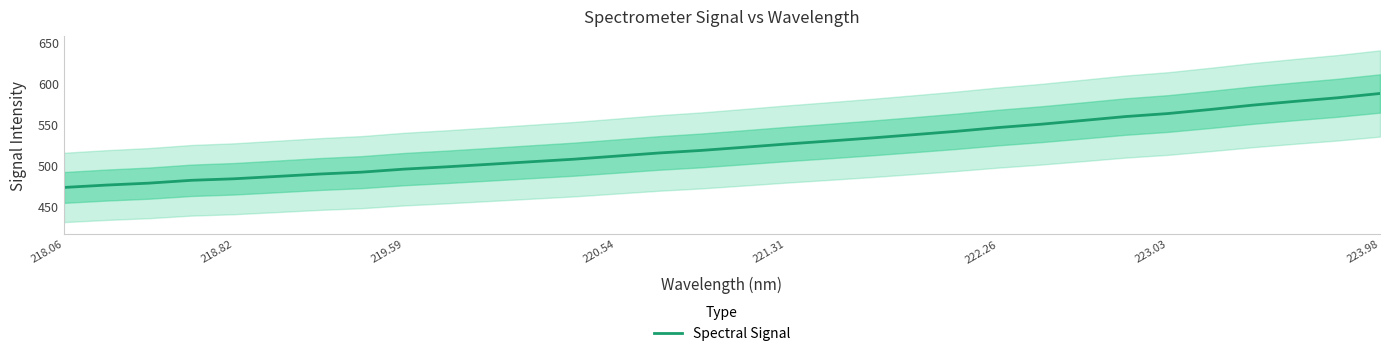

Reading left to right, extract all data points from this chart.

472.3	475.2	477.6	481.1	482.9	485.8	488.7	491.1	494.8	497.6	500.7	503.8	506.9	510.7	514.6	517.7	521.5	525.5	529.1	532.9	537.0	541.1	545.7	549.8	554.4	559.2	562.9	567.9	573.2	577.9	582.2	587.5